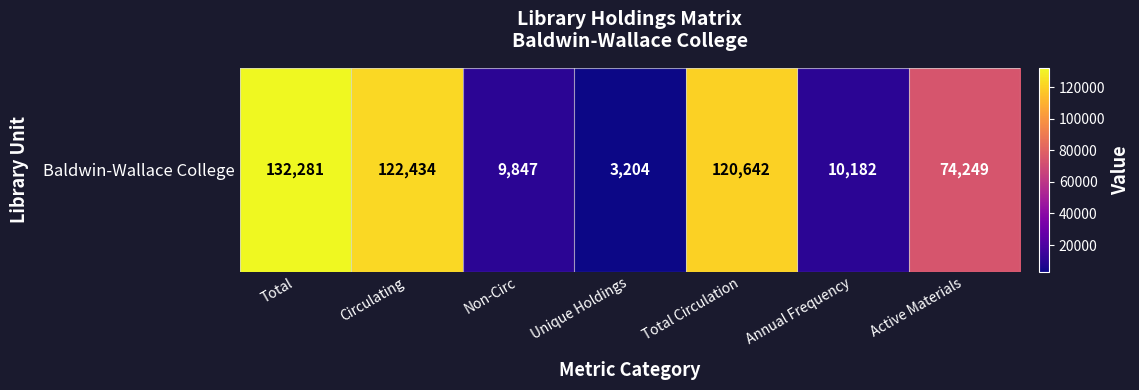

What is the approximate value at Unique Holdings?

3204